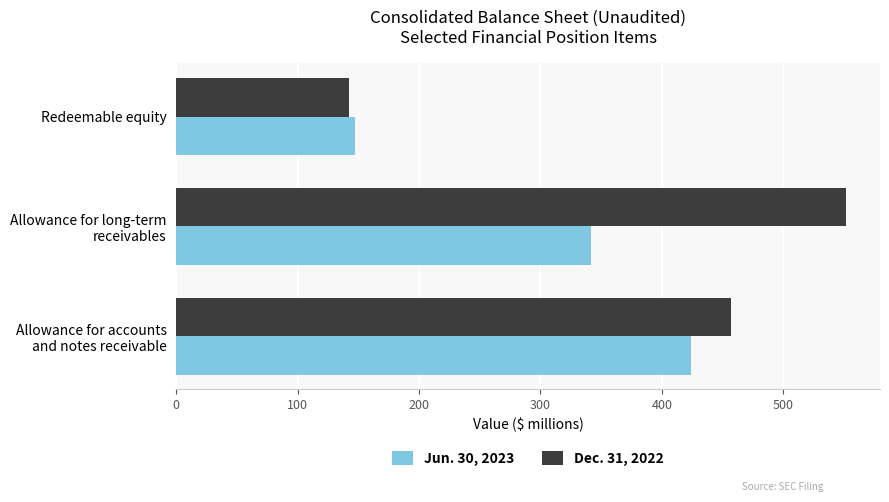

What is the highest value of the Jun. 30, 2023 series?

424